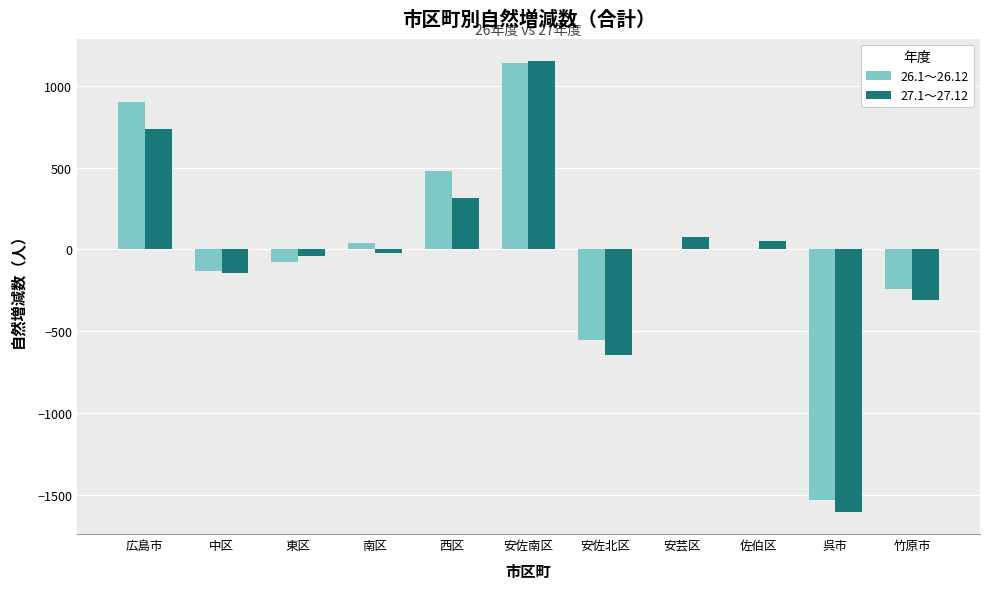

What is the highest value of the 27.1～27.12 series?

1151